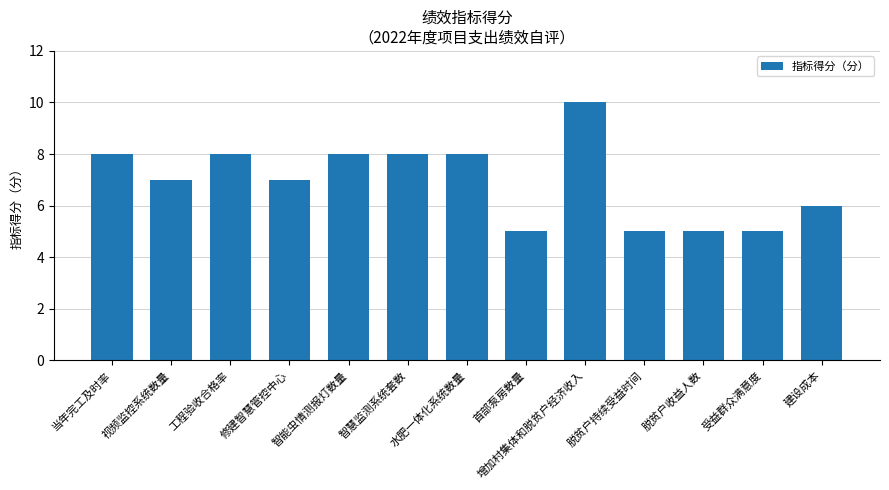

What is the label of the 8th bar from the left?

首部泵房数量